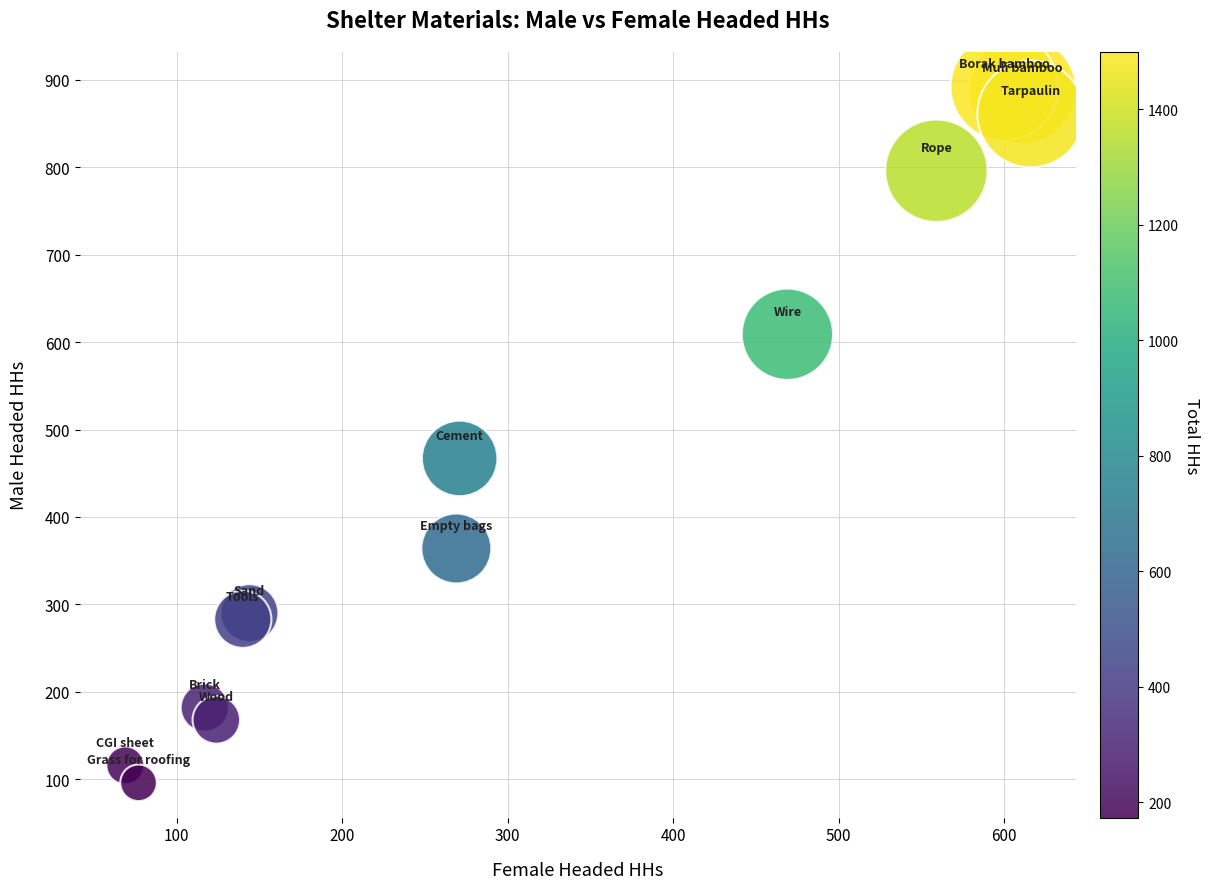

What Y value in the scatter plot is closest to 494?

467